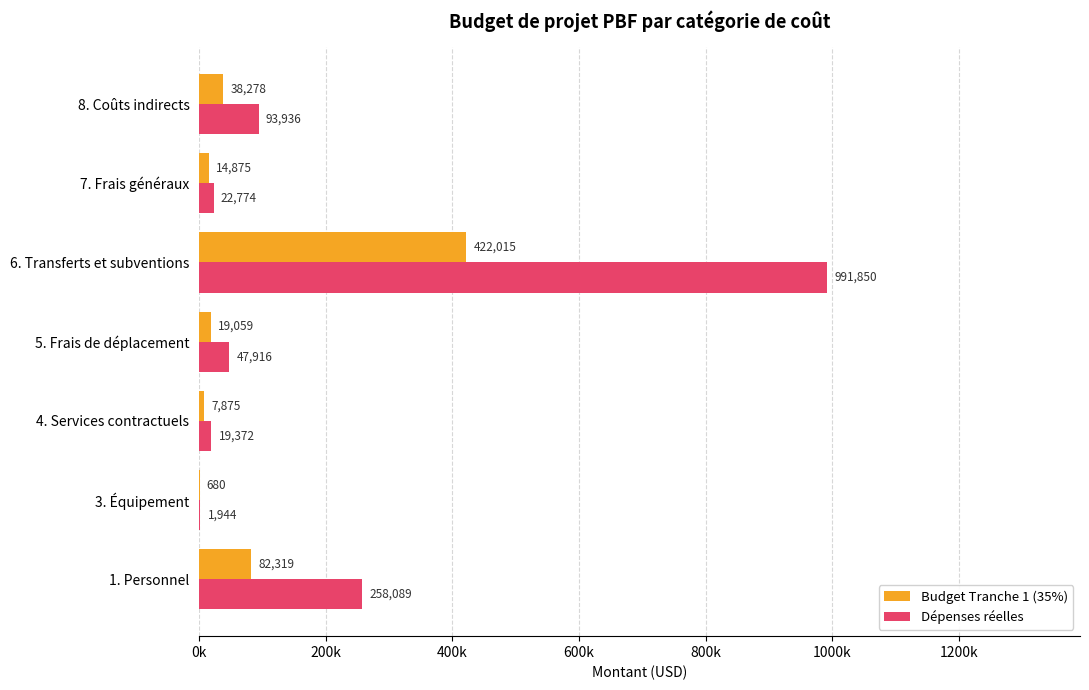

What are all the series names shown in the legend?

Budget Tranche 1 (35%), Dépenses réelles